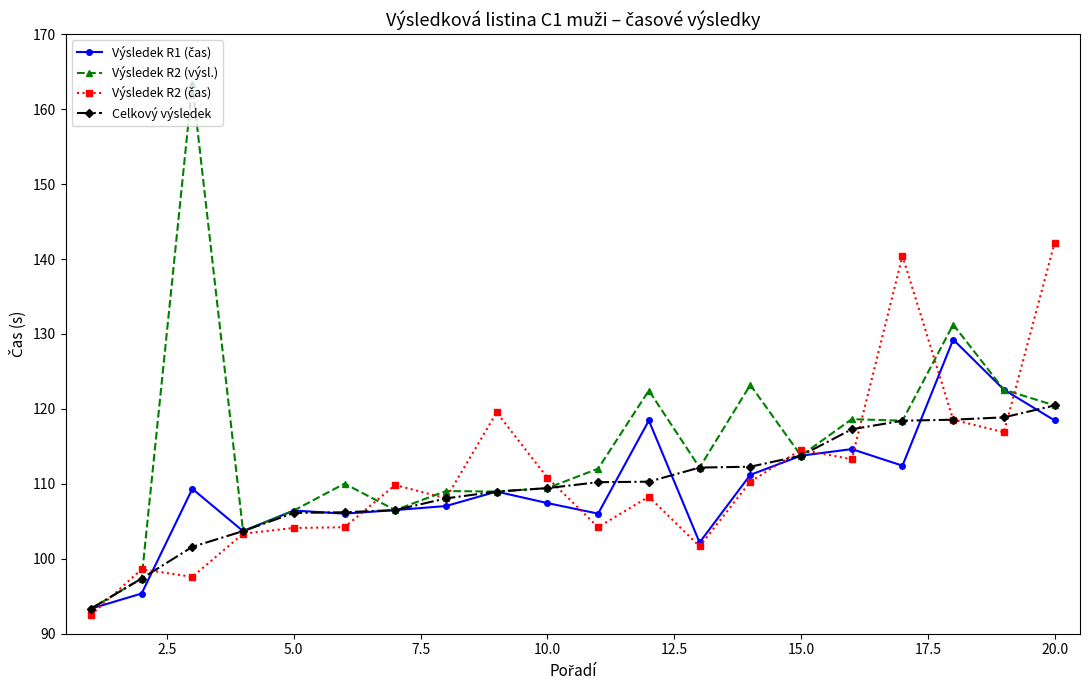

What is the difference between the maximum and second lowest values in the Výsledek R2 (výsl.) series?

66.0